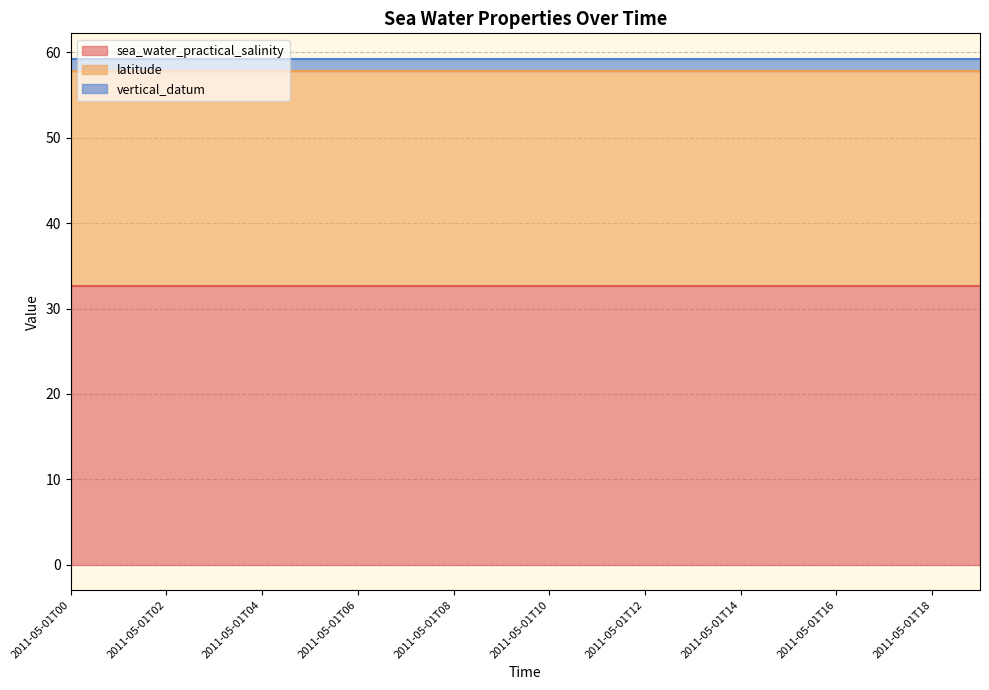

How many lines are shown in the chart?

3